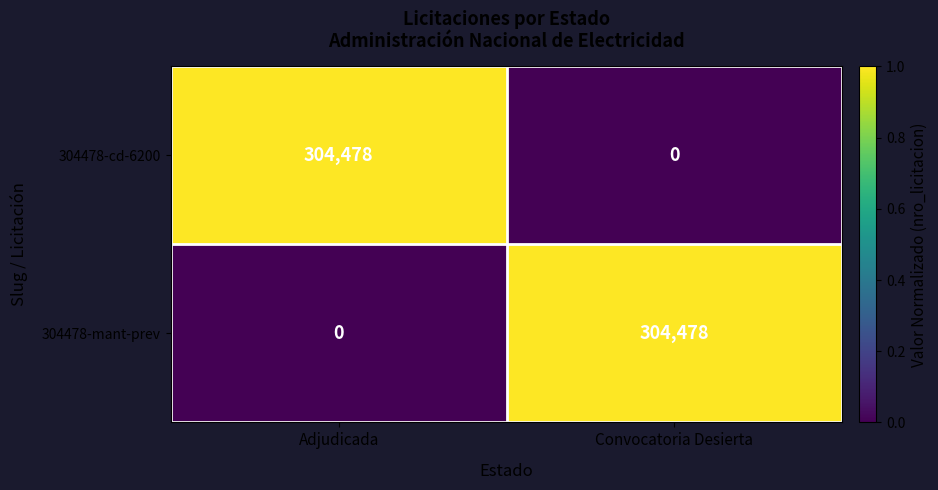

What is the difference between the 304478-cd-6200 values at Convocatoria Desierta and Adjudicada?

304478